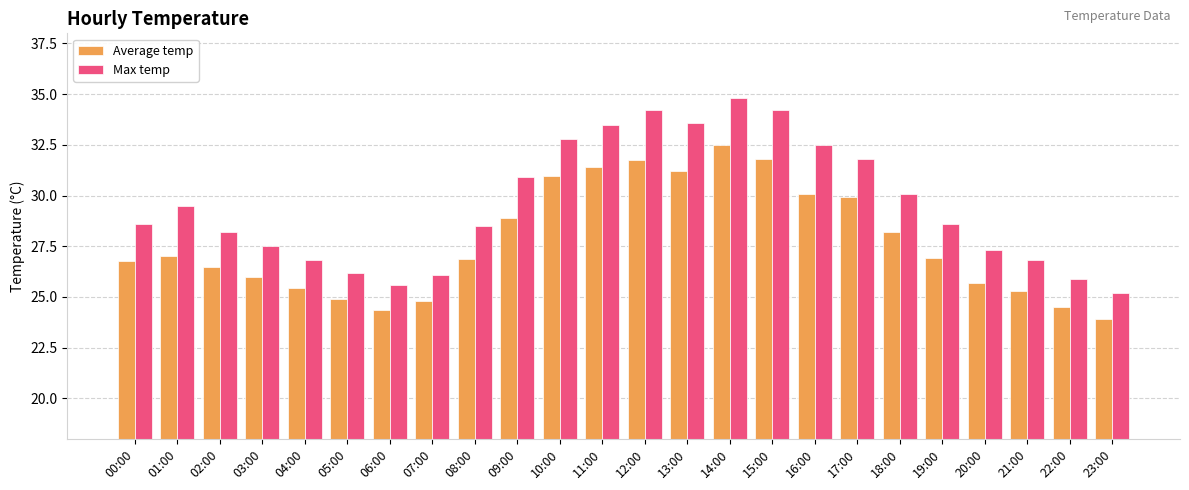

What is the average value of the Average temp series?

27.7